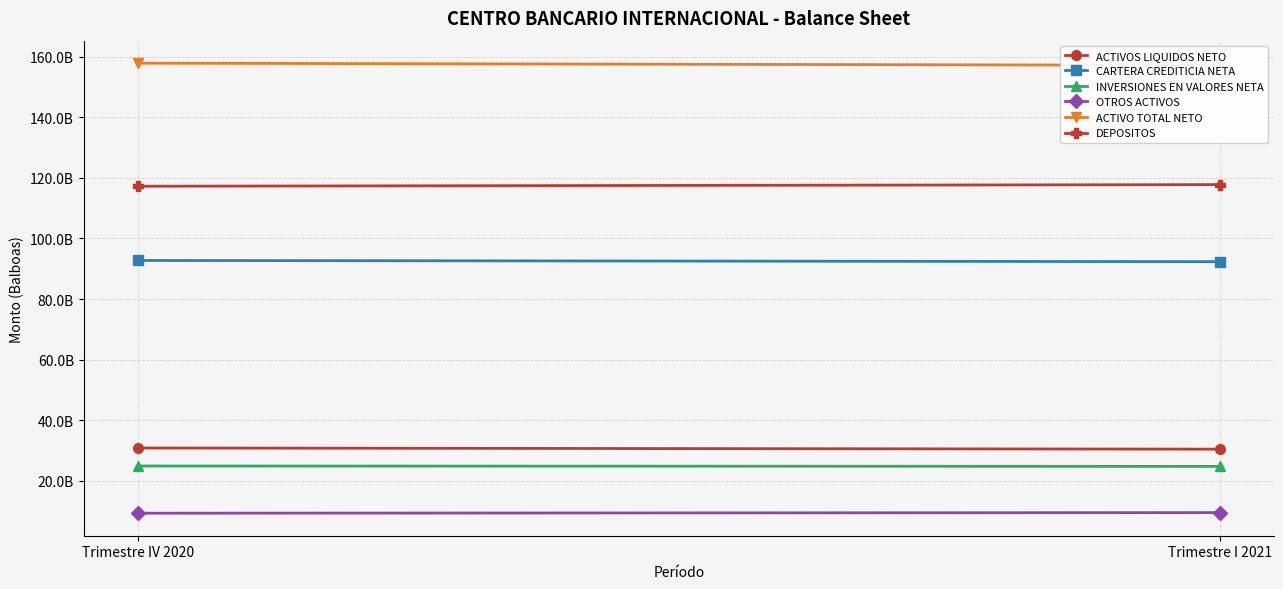

At which category is the sum across all series the highest?

Trimestre IV 2020